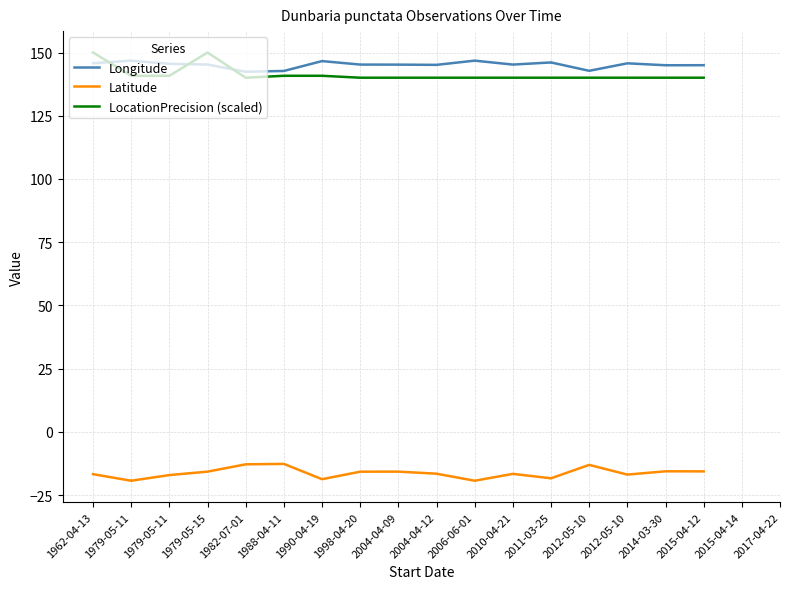

What is the value of the LocationPrecision (scaled) point at the 17th from the left?

140.0